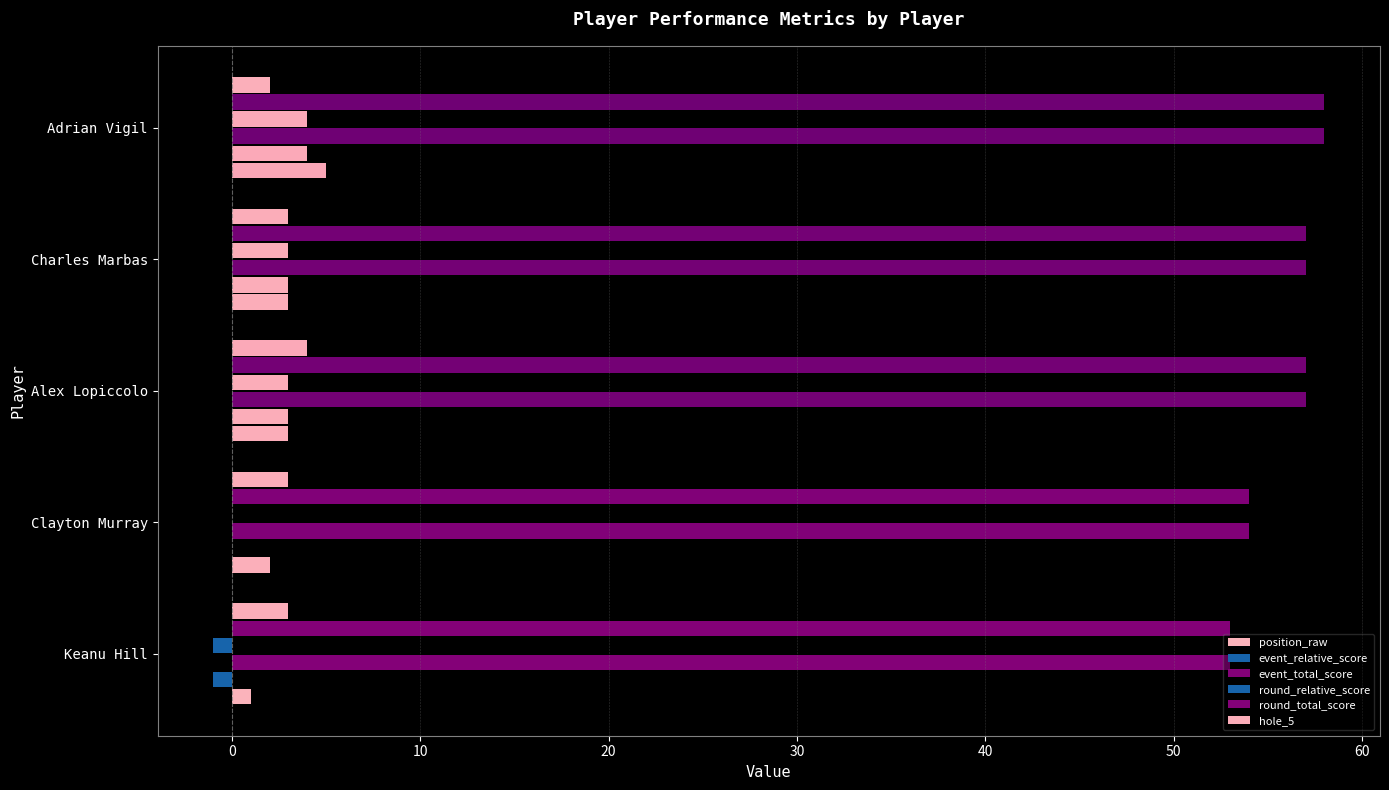

Count the number of categories in the chart.

5